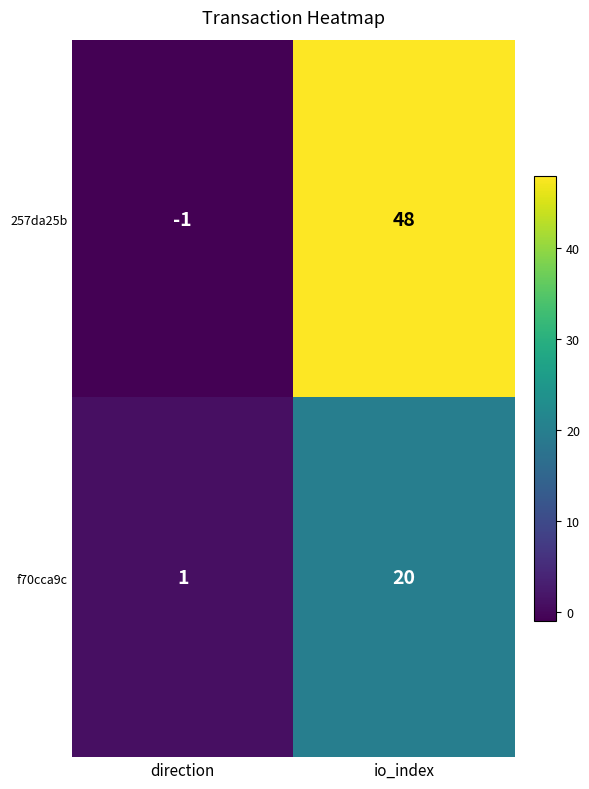

What is the maximum value shown in the chart?

48